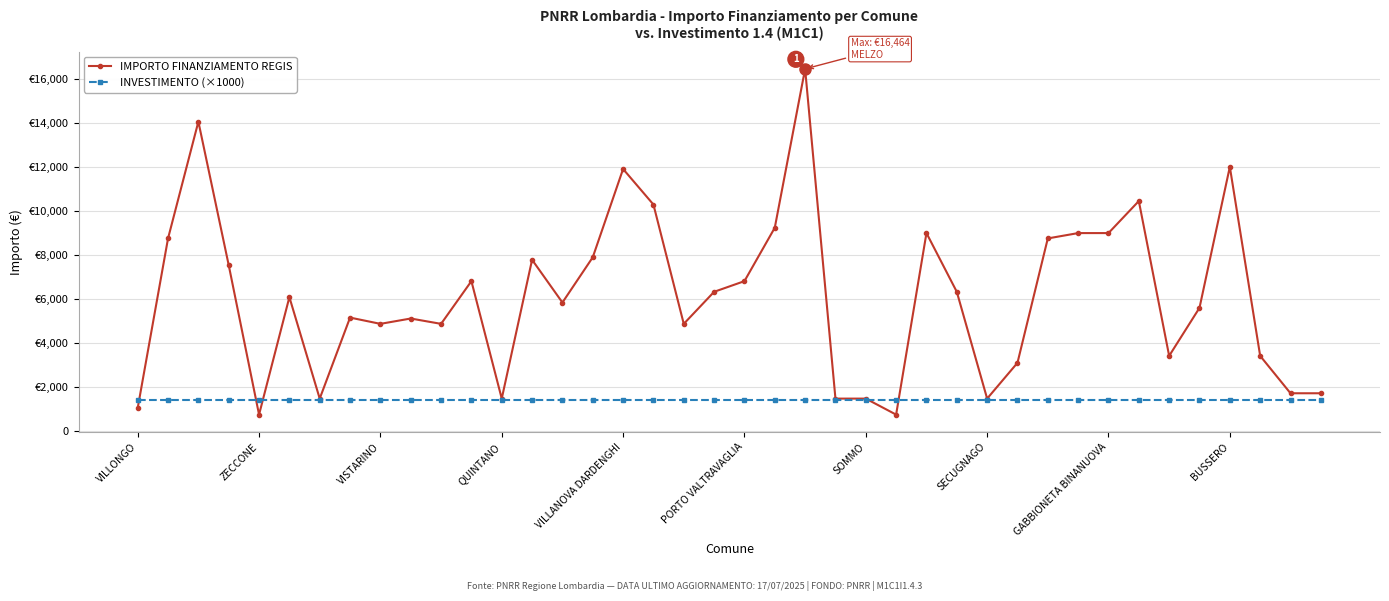

Rank the series by their maximum value, from highest to lowest.

IMPORTO FINANZIAMENTO REGIS, INVESTIMENTO (×1000)